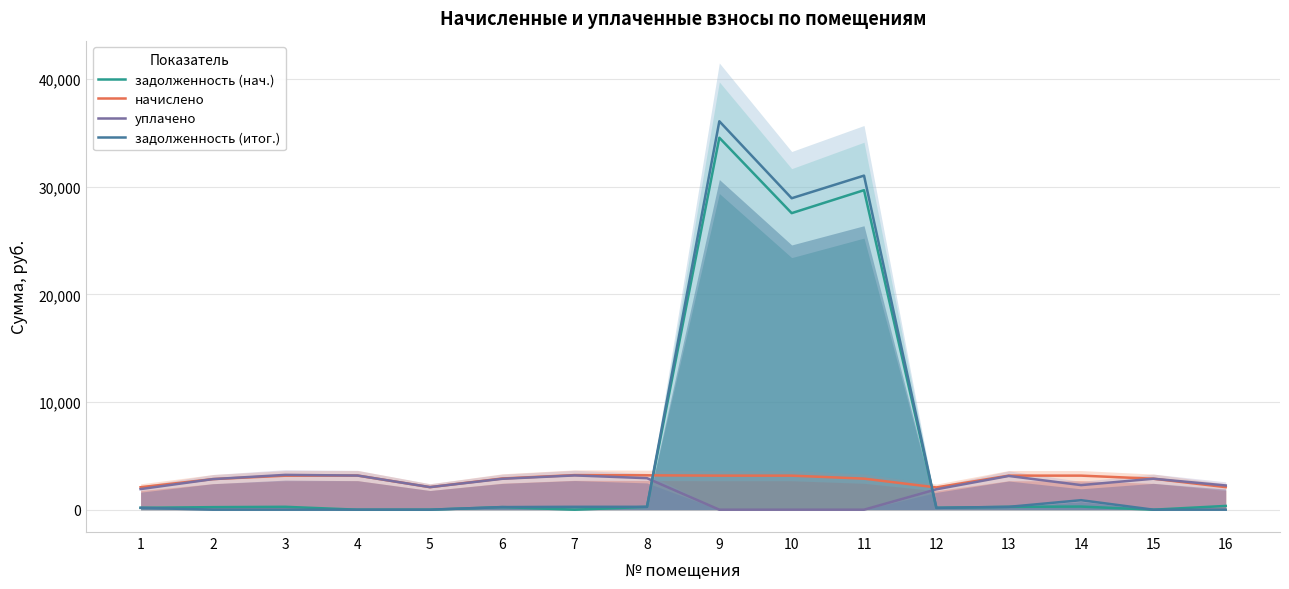

Which category has the lowest value in the задолженность (нач.) series?

4